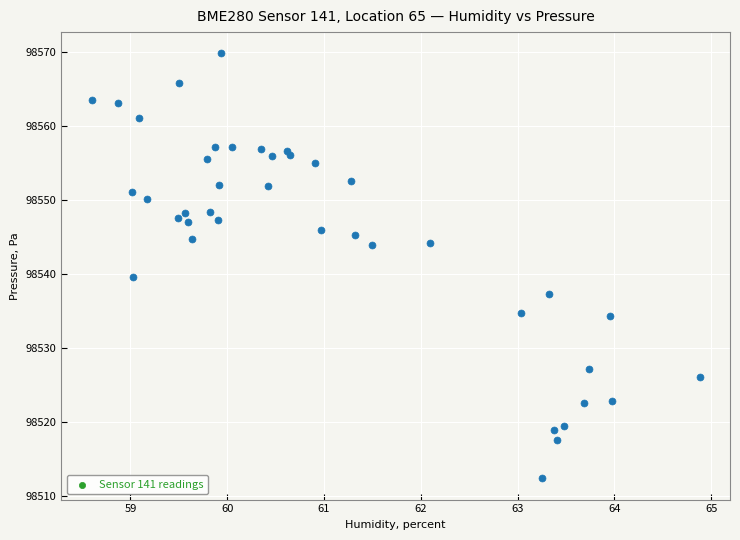

What Y value in the scatter plot is closest to 98541?

98539.7